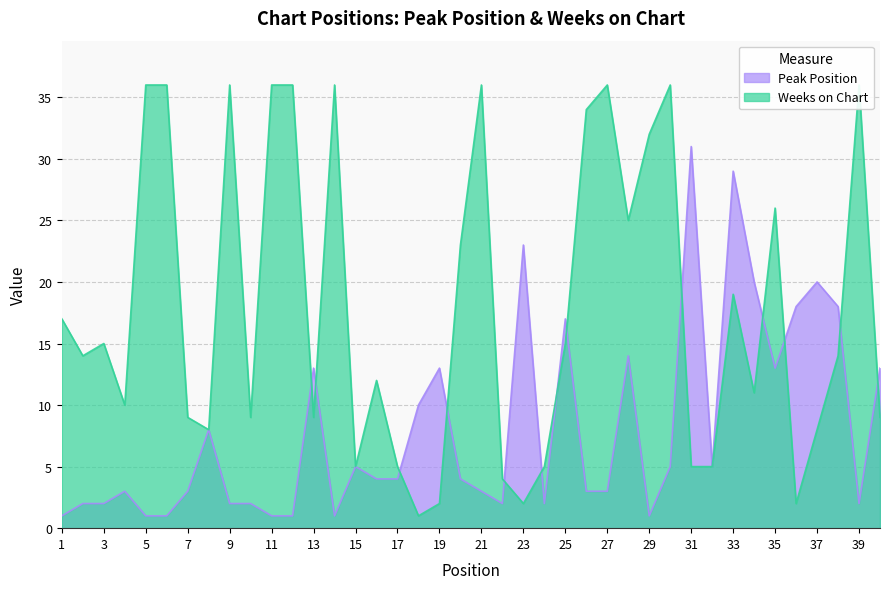

What is the value of the Peak Position point at the 18th from the left?

10